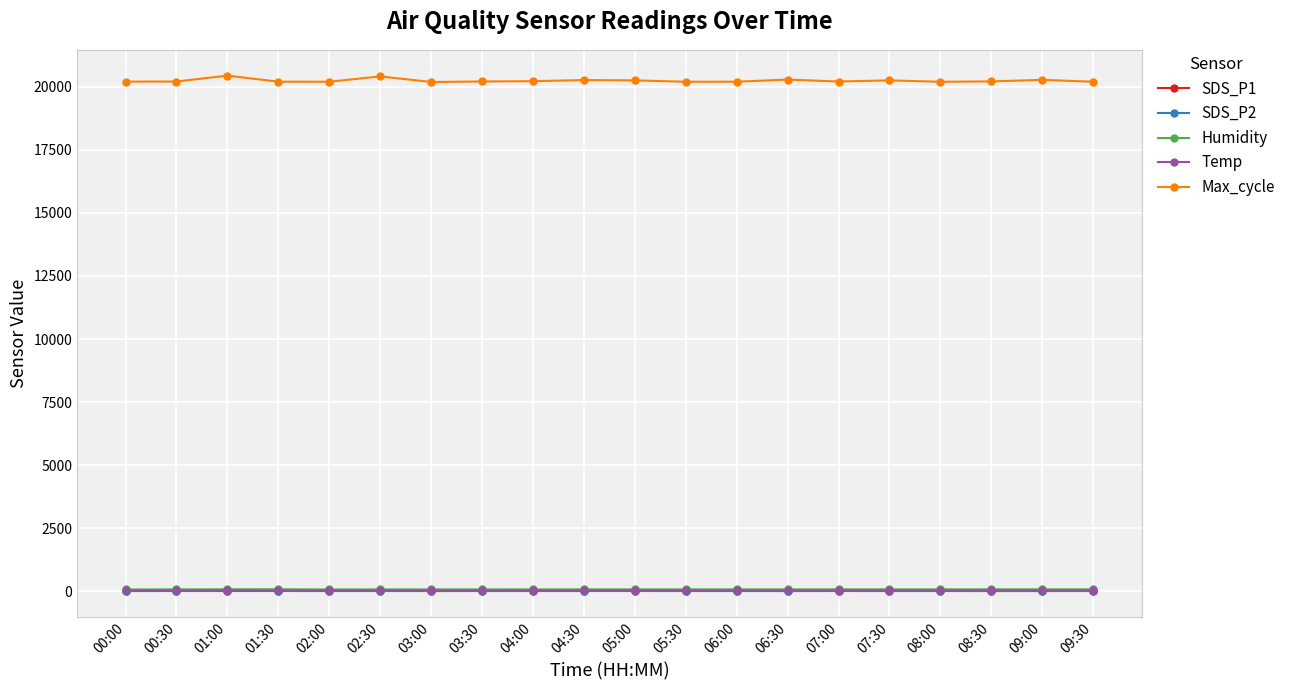

What is the total value across all series at 06:30?

20394.2